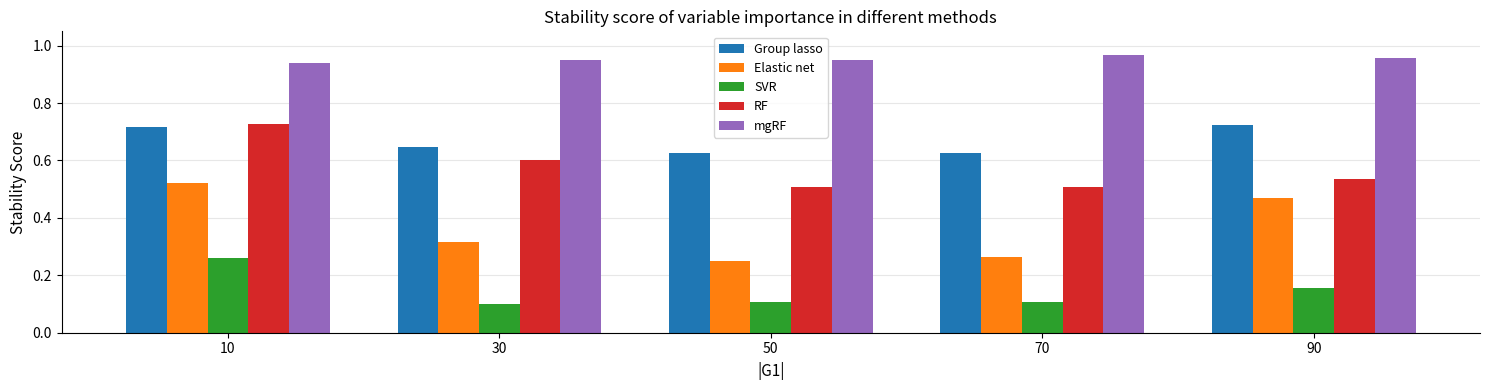

Which series has the largest total across all categories?

mgRF